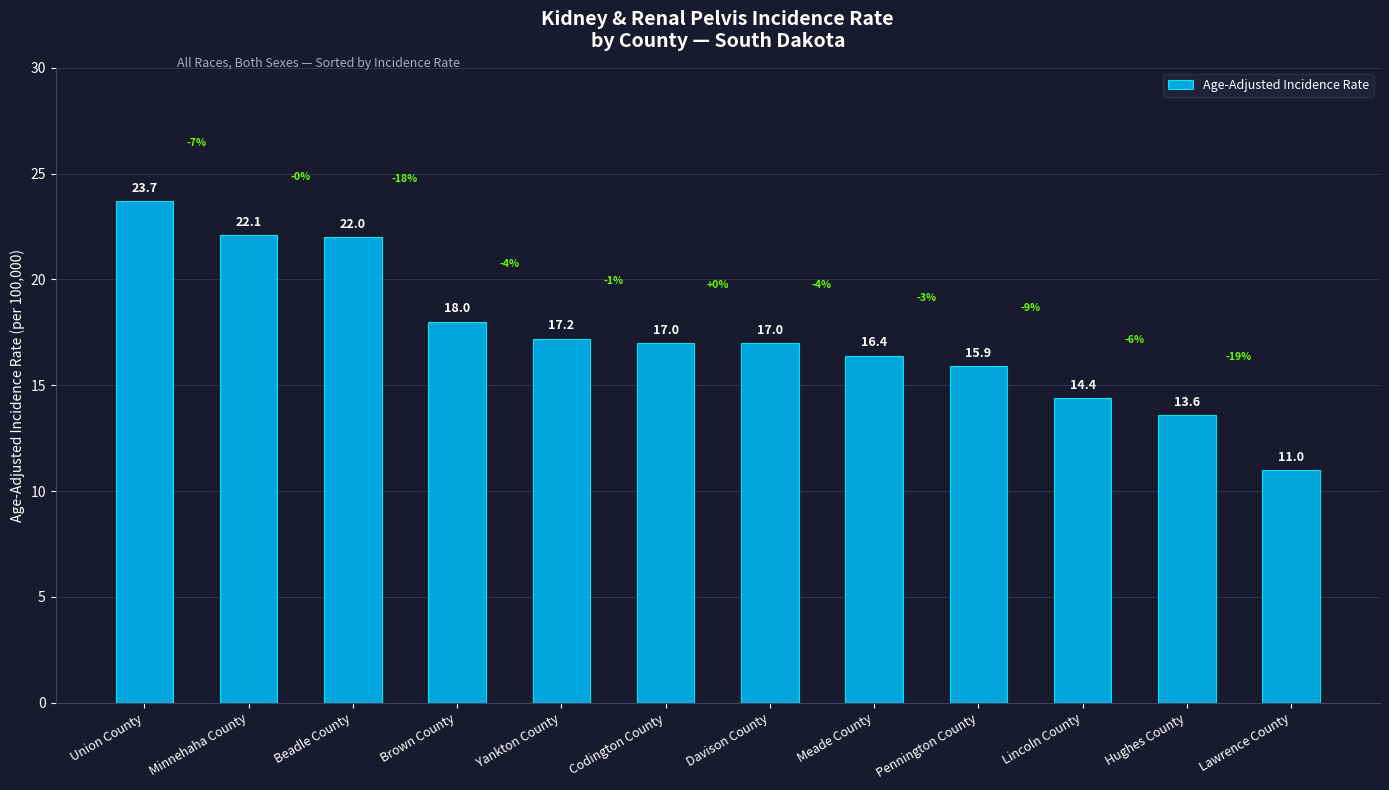

What is the minimum value shown in the chart?

11.0